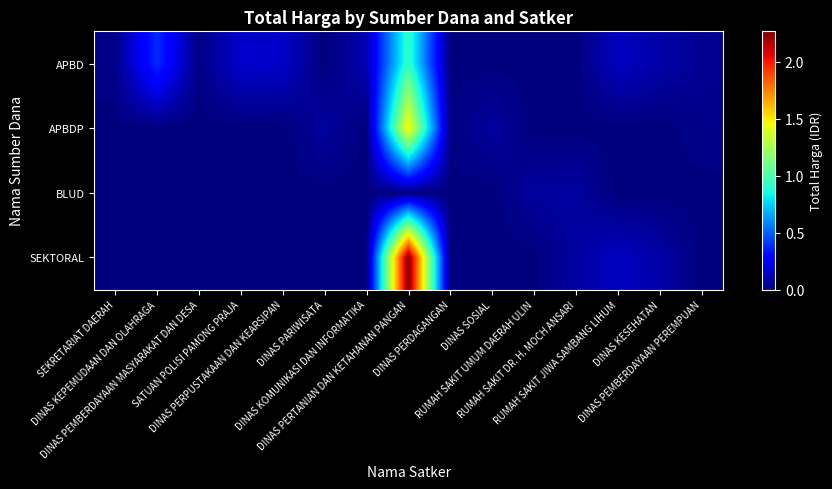

Which category has the highest value across all series?

DINAS PERTANIAN DAN KETAHANAN PANGAN